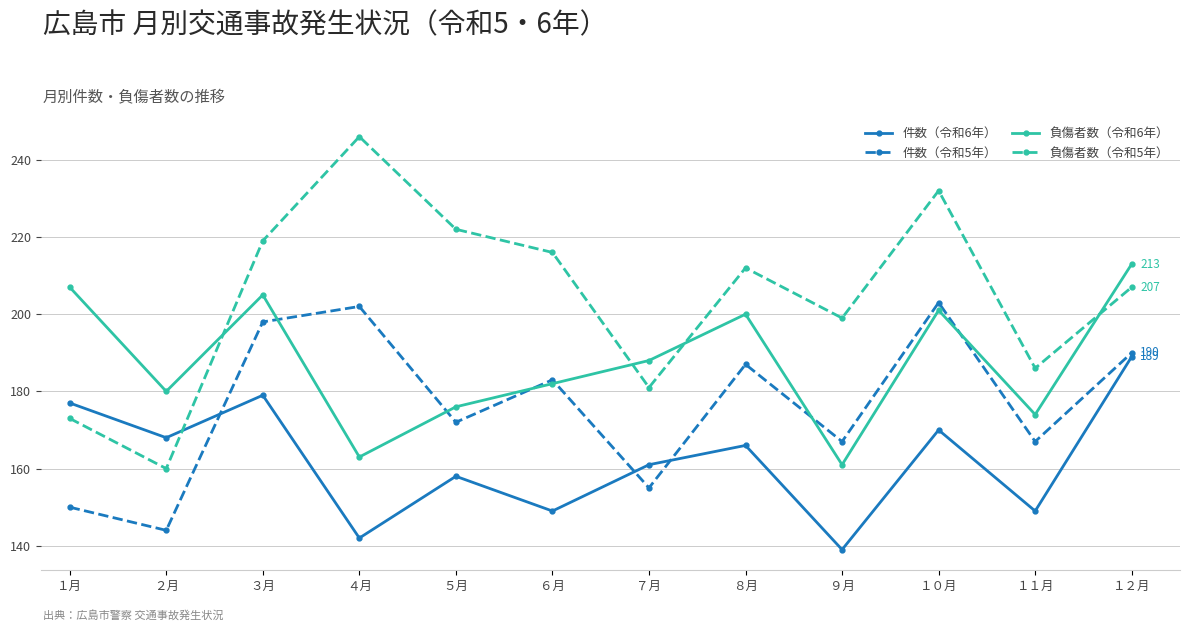

What is the label of the 2nd point from the right?

１１月